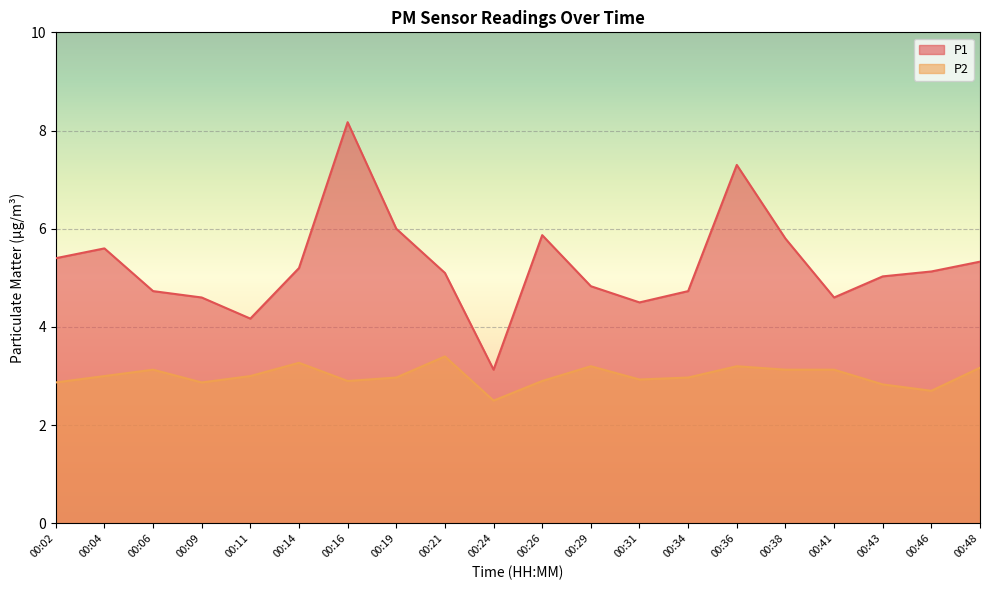

What is the total value across all series at 00:36?

10.5